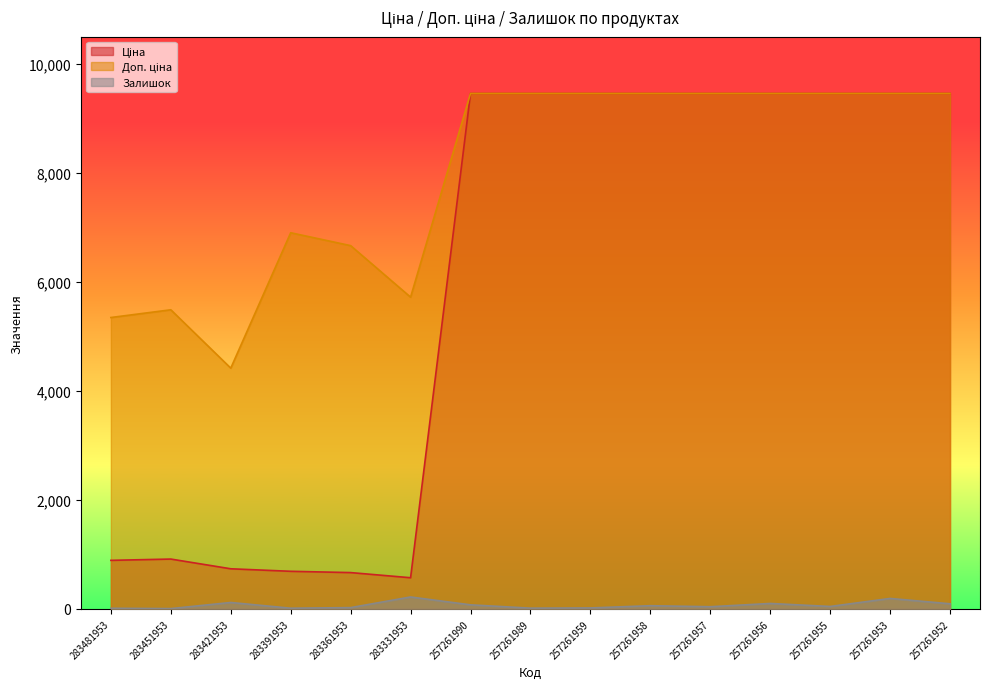

At how many categories does at least one series exceed 3329?

15